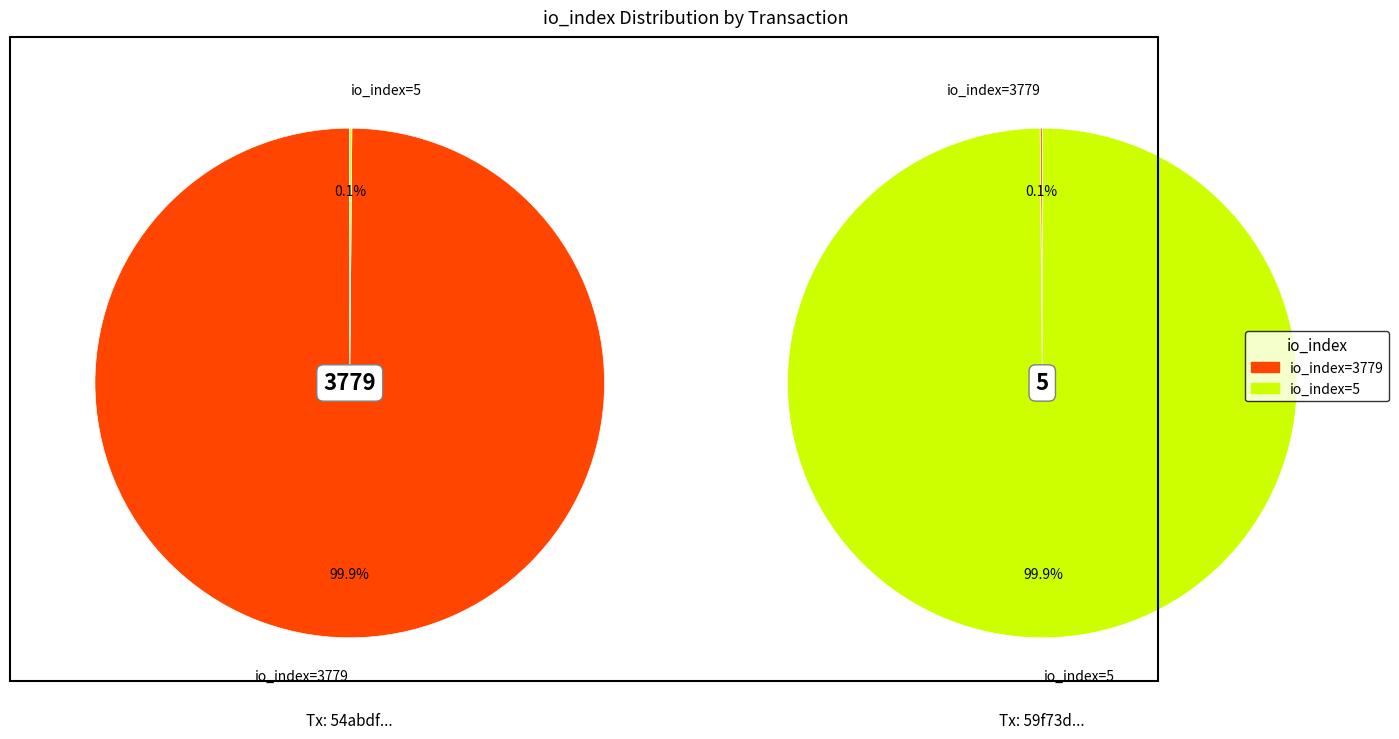

Rank the categories by Tx1 (54abdf...) value from lowest to highest.

io_index=5, io_index=3779